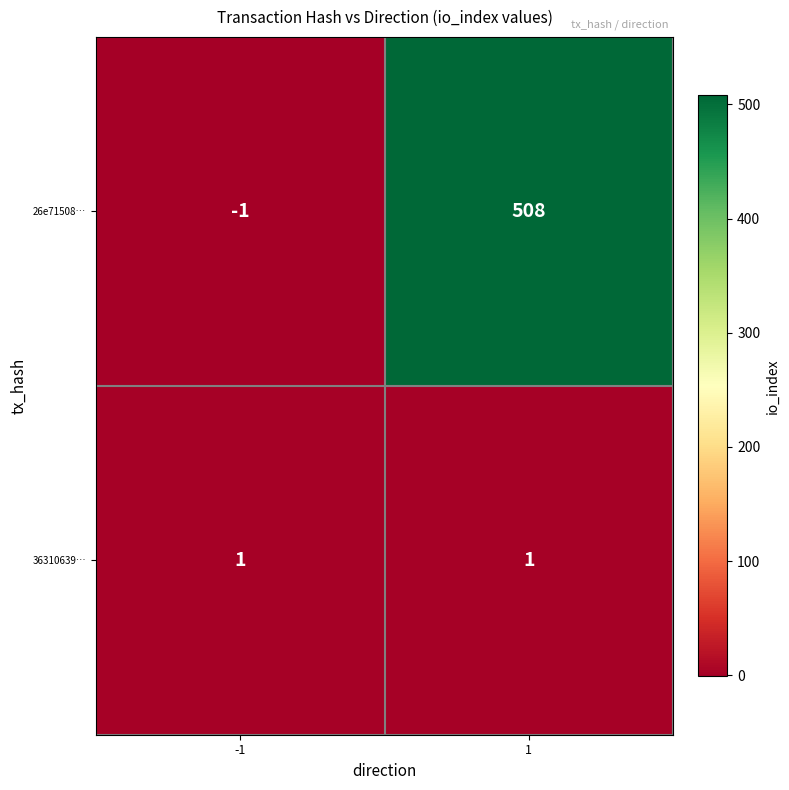

Rank the series at 1 from highest to lowest value.

26e71508…, 36310639…